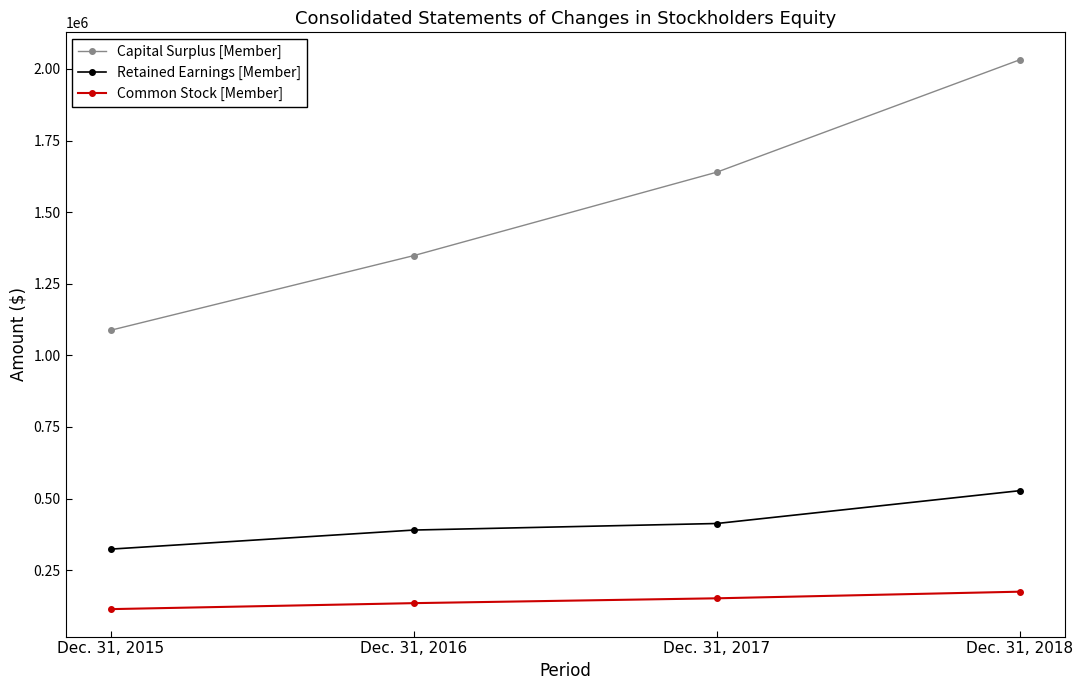

At Dec. 31, 2016, list the series in order from largest to smallest.

Capital Surplus [Member], Retained Earnings [Member], Common Stock [Member]